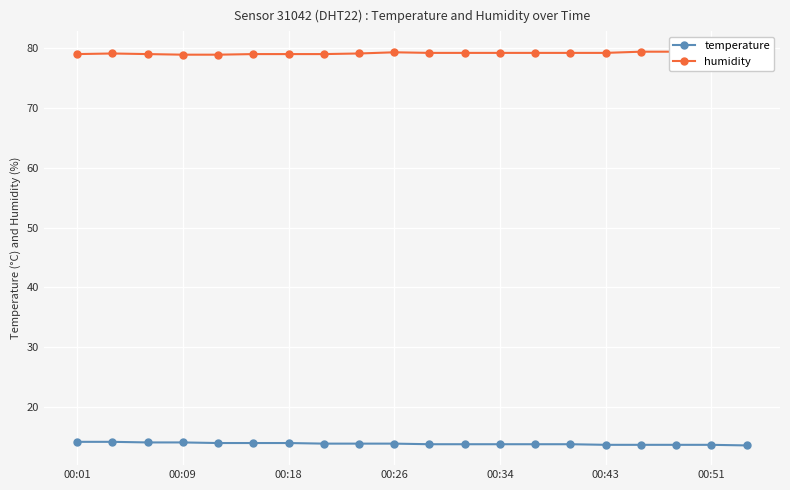

What is the total value across all series at 00:09?

93.0